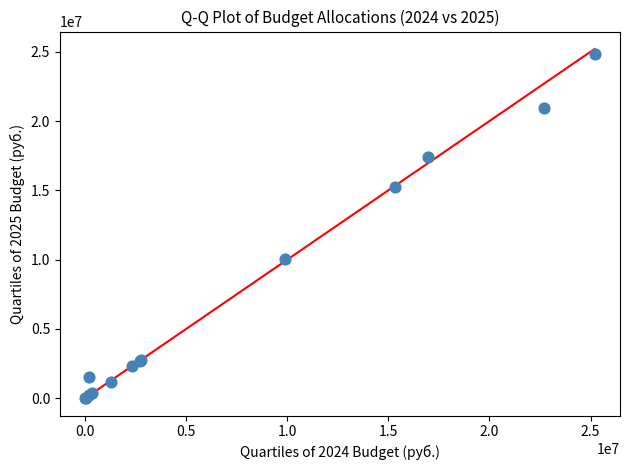

What Y value in the scatter plot is closest to 12407947?

10051387.0